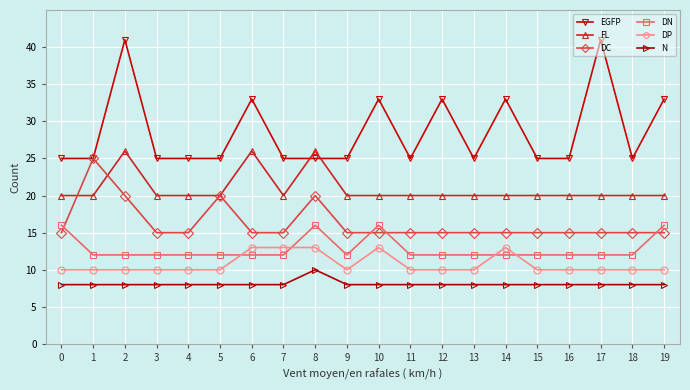

Which series has the largest total across all categories?

EGFP